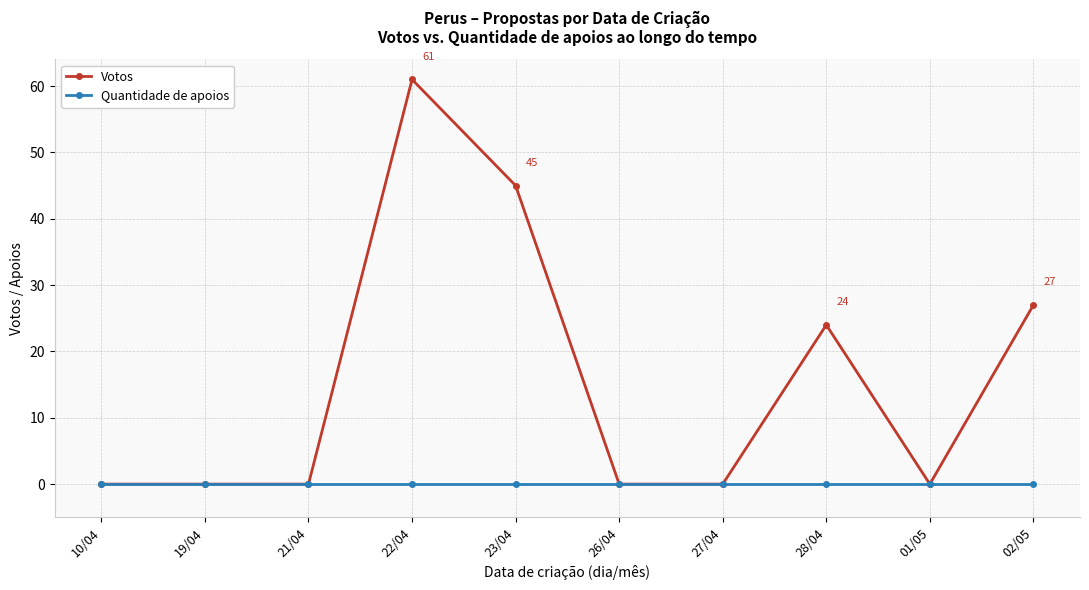

The Votos series shows 0 at 27/04. True or false?

True